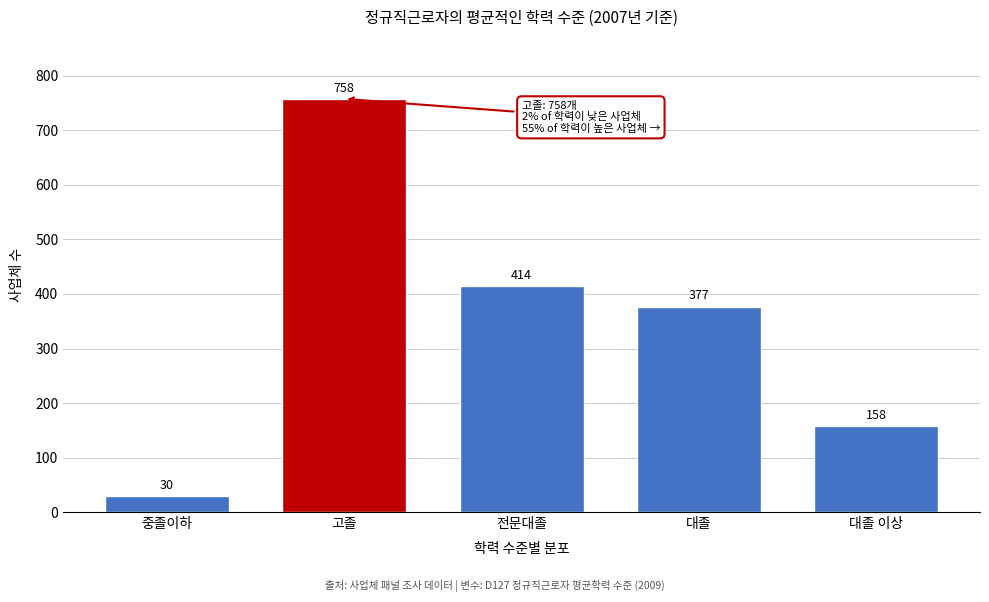

Reading right to left, extract all data points from this chart.

158	377	414	758	30